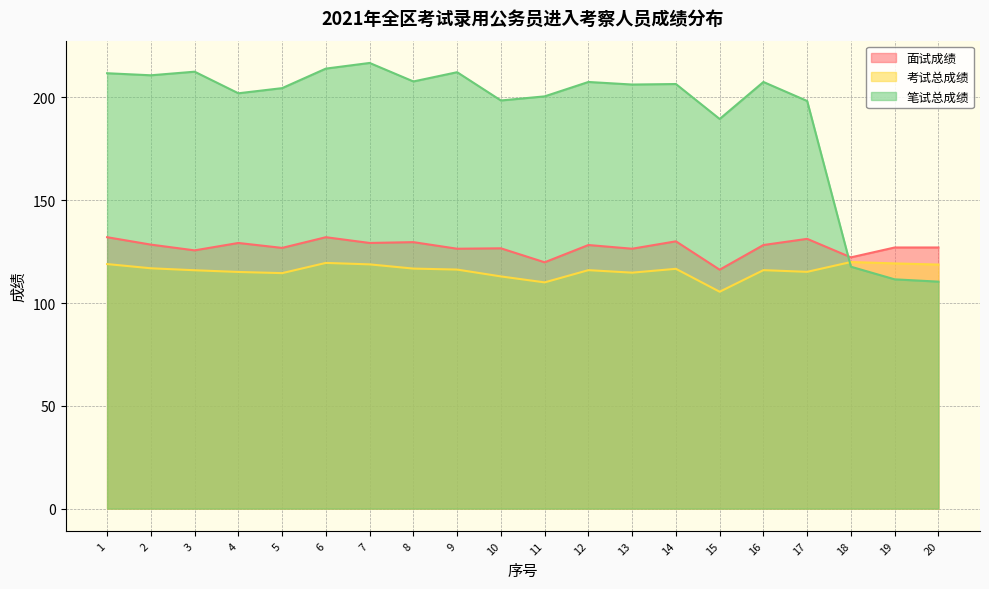

How many data points does each series have?

20